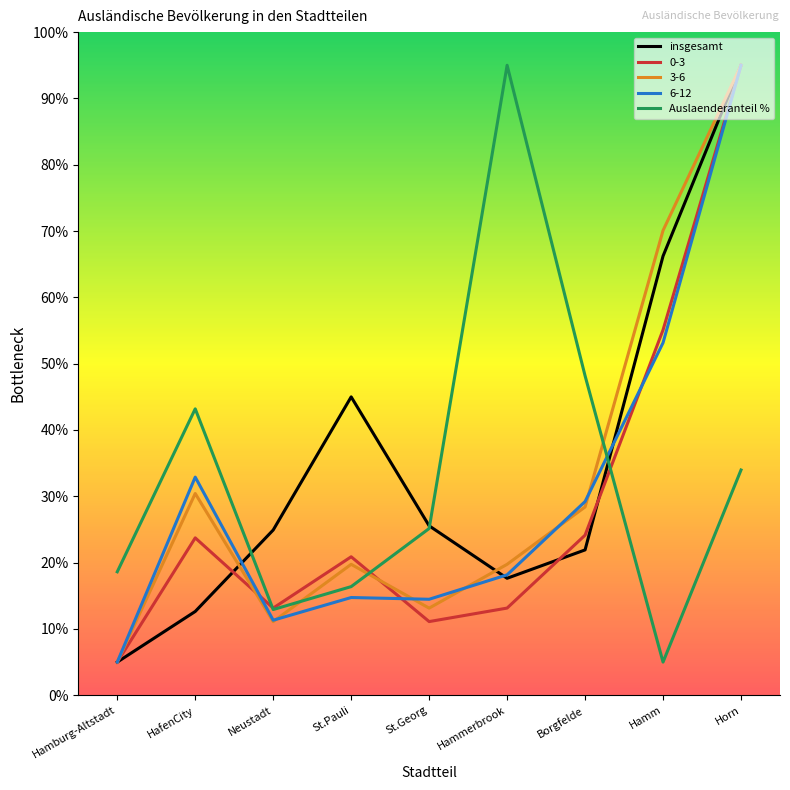

List the labels in order of Auslaenderanteil % value, smallest first.

Hamm, Neustadt, St.Pauli, Hamburg-Altstadt, St.Georg, Horn, HafenCity, Borgfelde, Hammerbrook